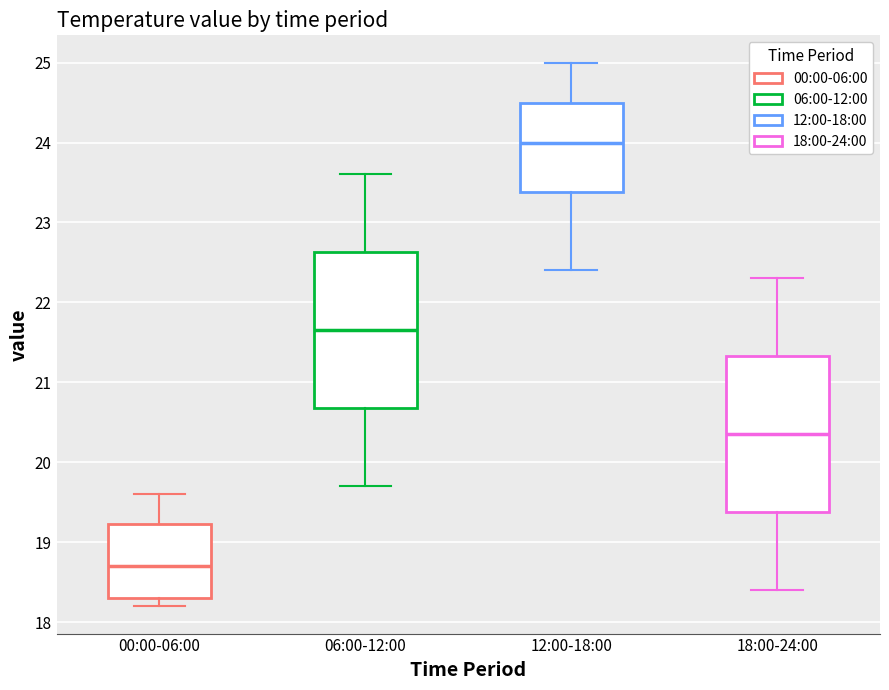

Reading left to right, read every box against the y-axis: the position of its median line, the range the box covers, and the ends of its whiskers. The values are not printed on the chart, so give them approximately, as read against the axis.

00:00-06:00: median 18.7, box 18.3 to 19.2, whiskers 18.2 to 19.6
06:00-12:00: median 21.7, box 20.7 to 22.6, whiskers 19.7 to 23.6
12:00-18:00: median 24.0, box 23.4 to 24.5, whiskers 22.4 to 25.0
18:00-24:00: median 20.4, box 19.4 to 21.3, whiskers 18.4 to 22.3